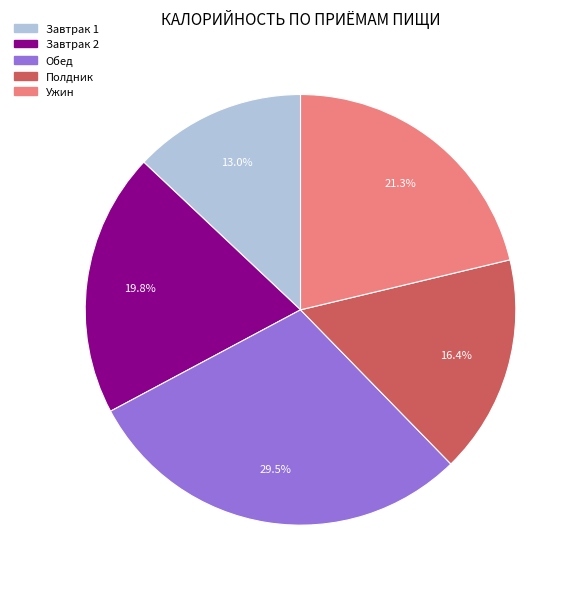

Which slice is the smallest?

Завтрак 1